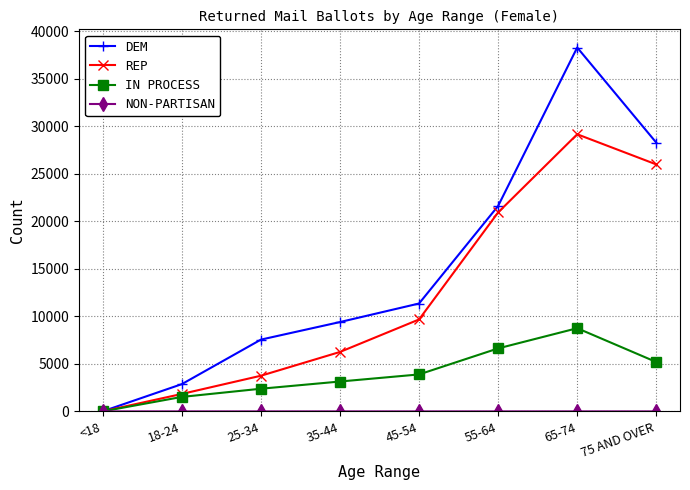

Between 18-24 and 75 AND OVER, which series saw the biggest shift?

DEM